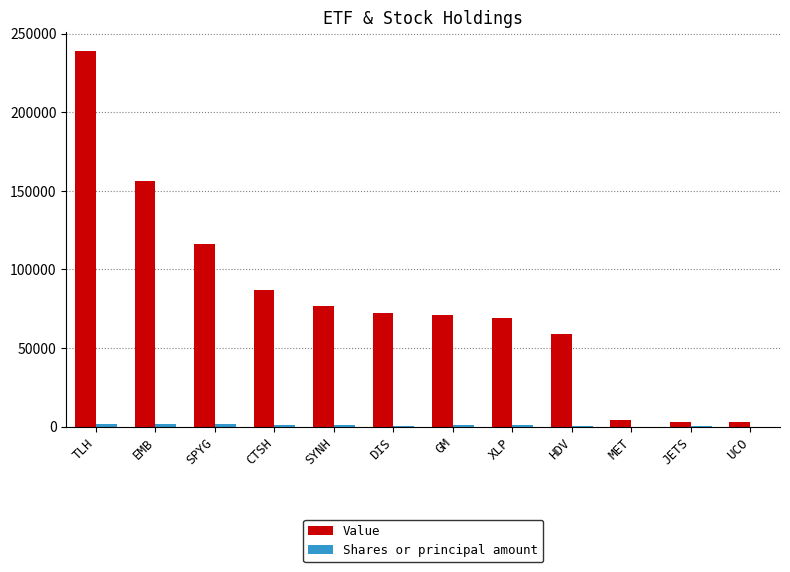

The Value series shows 69000 at XLP. True or false?

True